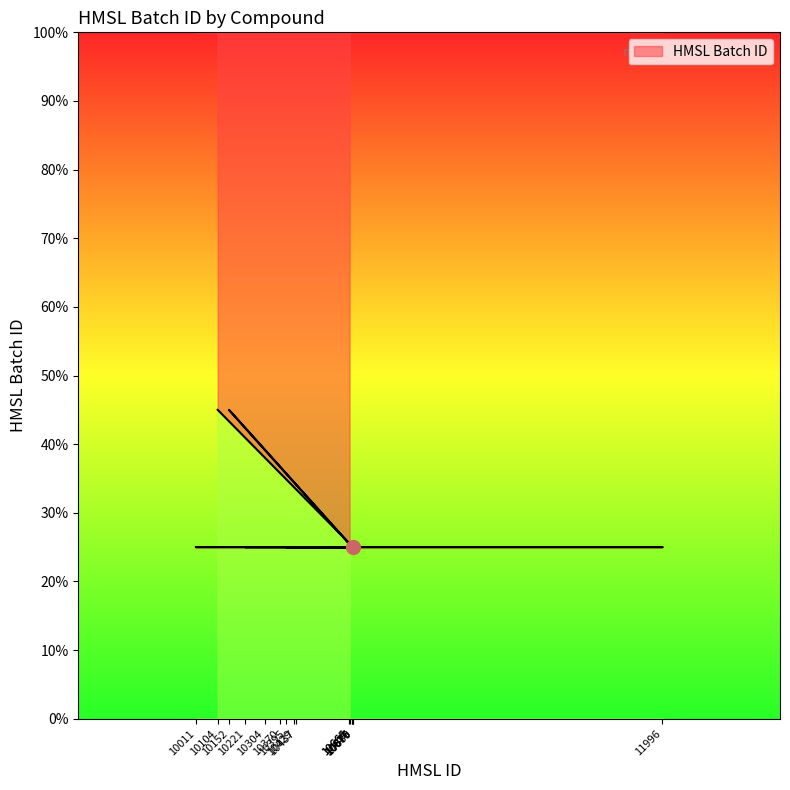

How many data points does each series have?

16